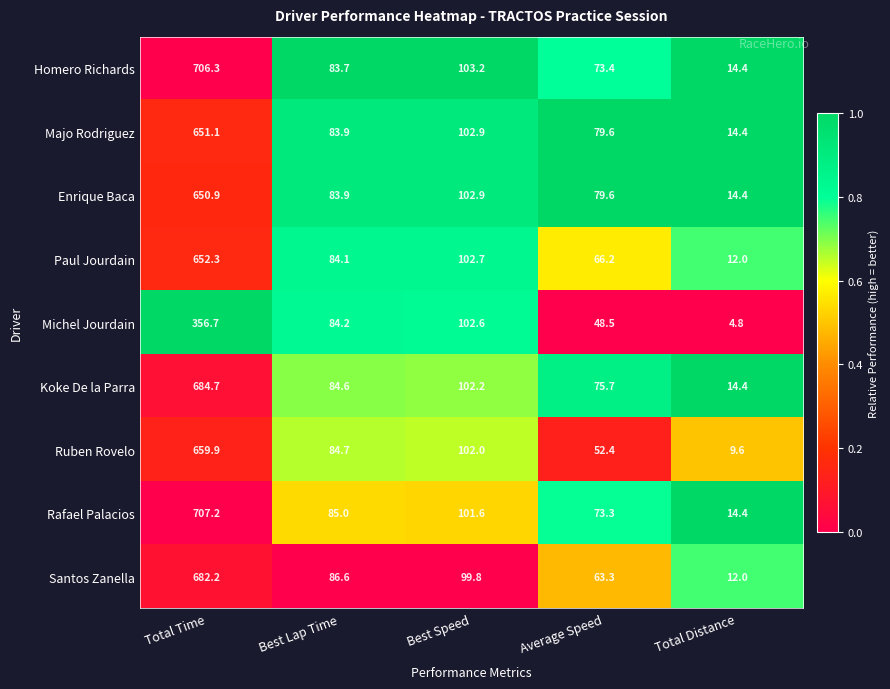

At which label is Homero Richards closest to 360?

Best Speed